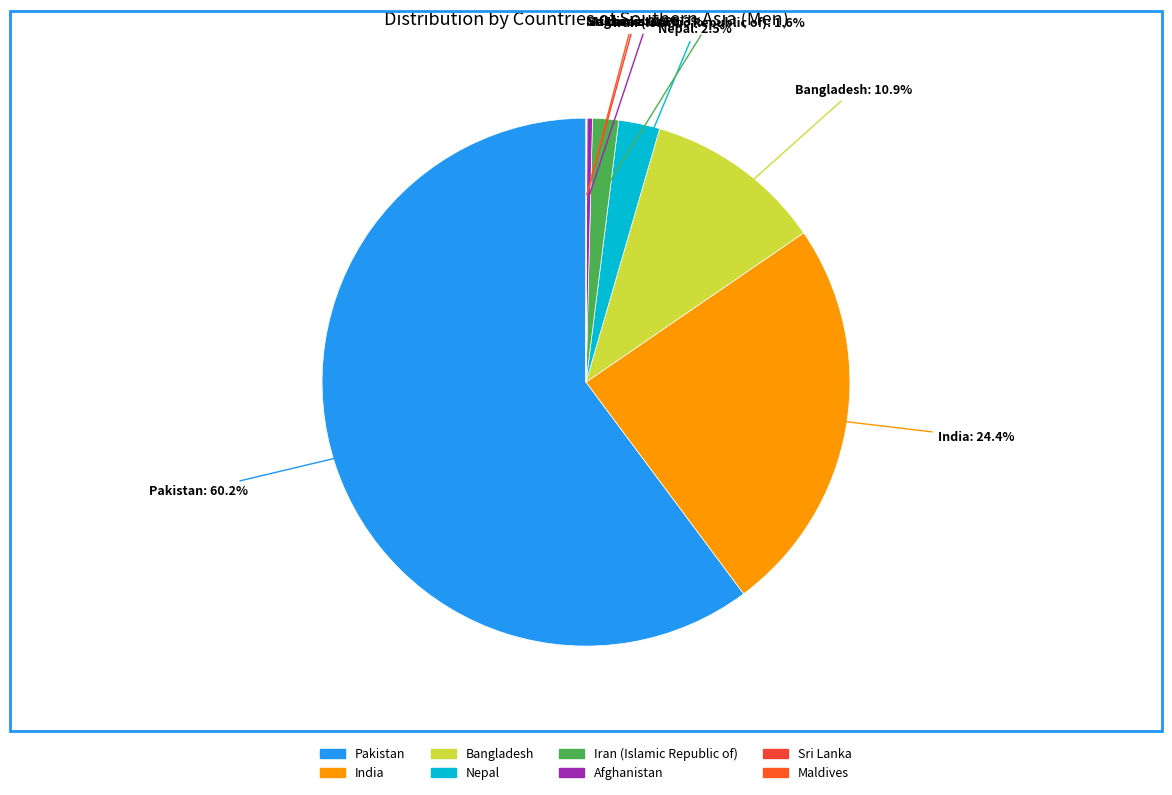

To the nearest percent, what portion does Bangladesh represent?

11%